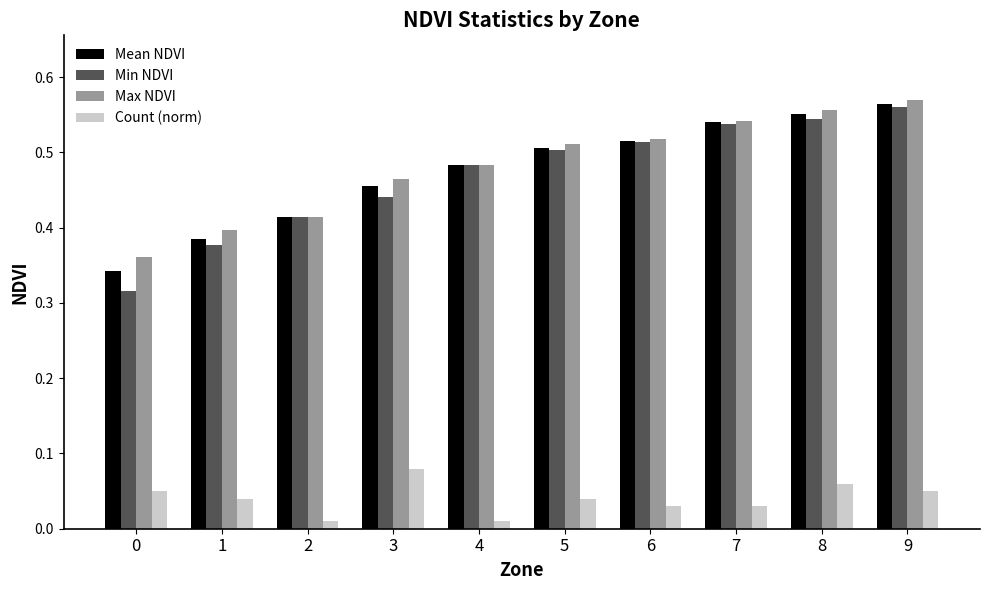

What is the difference between the maximum and minimum values in the Min NDVI series?

0.2